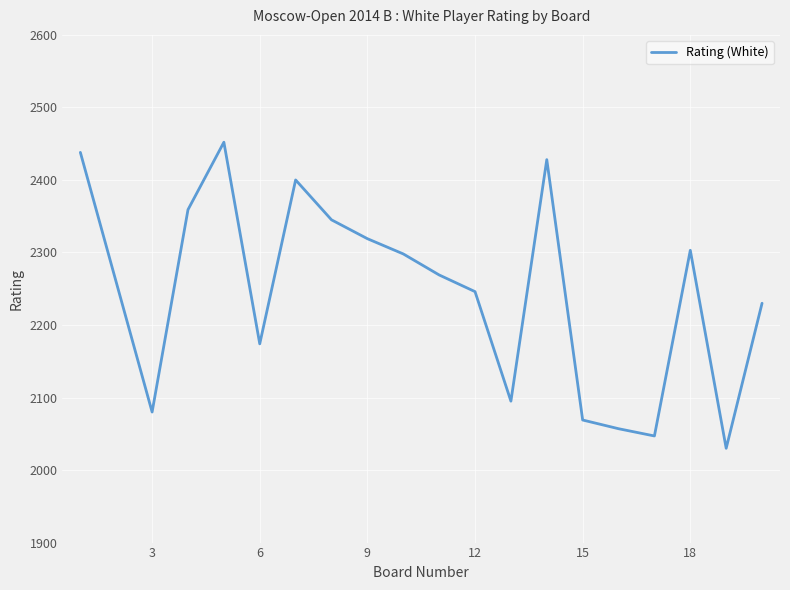

Does the chart have visible grid lines?

Yes